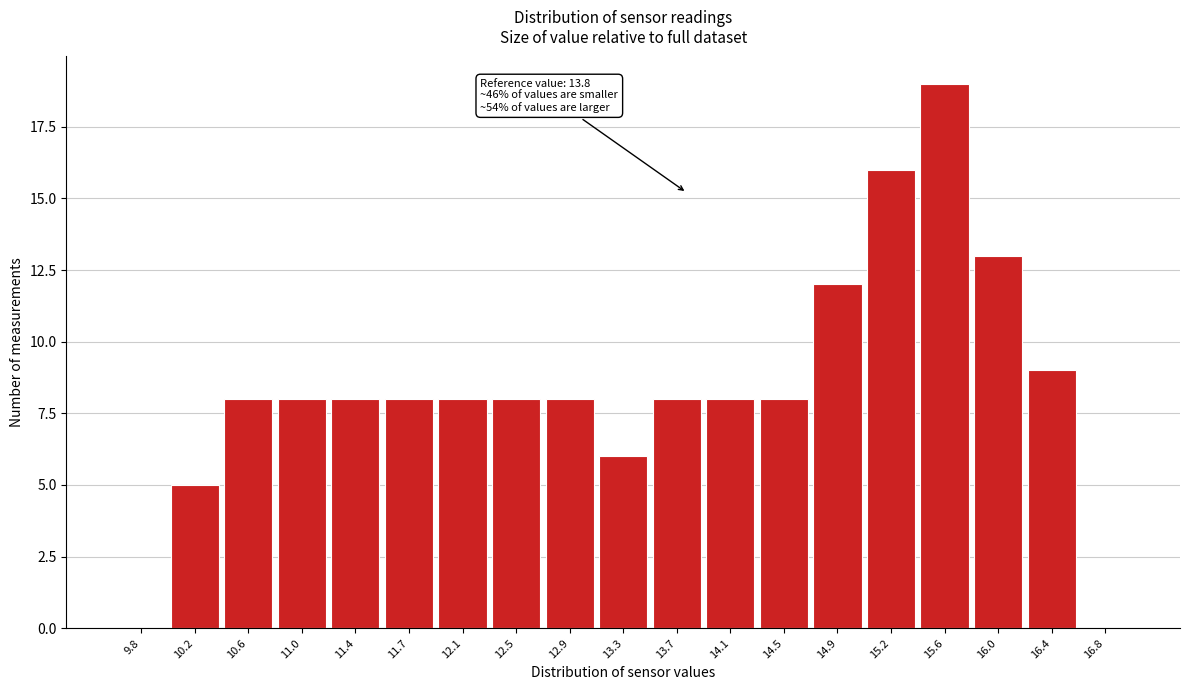

Which range on the x-axis has the tallest bar?

15.45 to 15.85